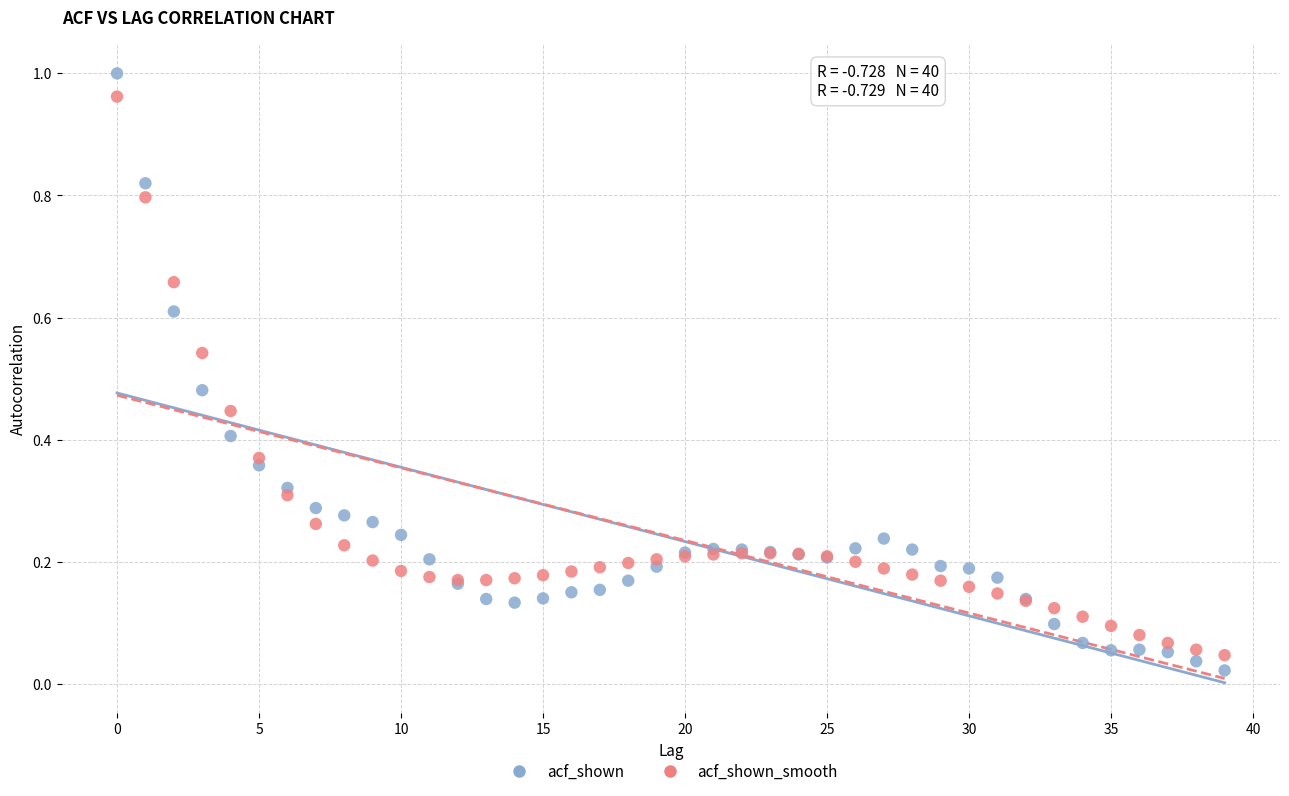

Which series contains the lowest Y value?

acf_shown